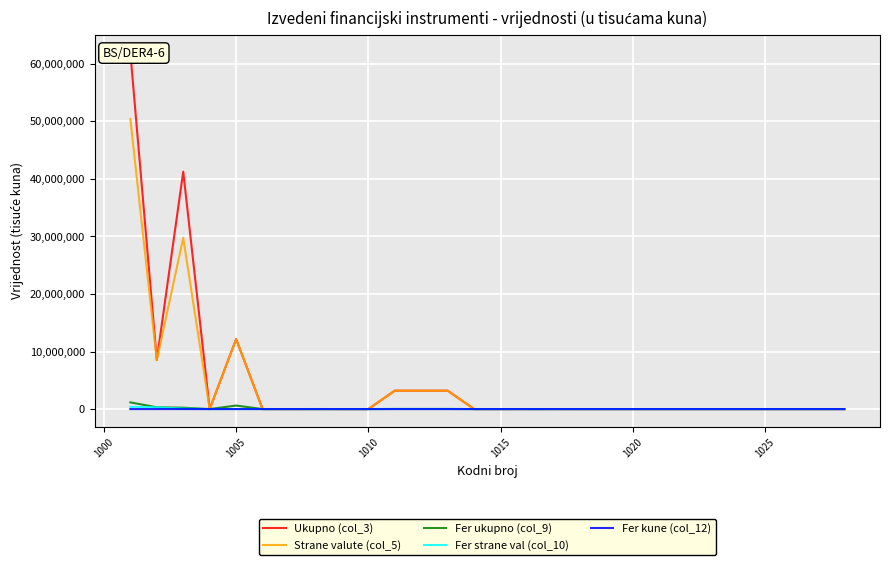

True or false: Strane valute (col_5) and Fer strane val (col_10) intersect in this chart.

False